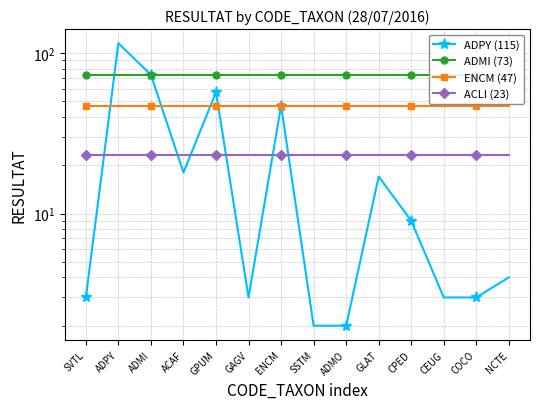

What is the difference between the ADPY (115) values at ADMI and CEUG?

70